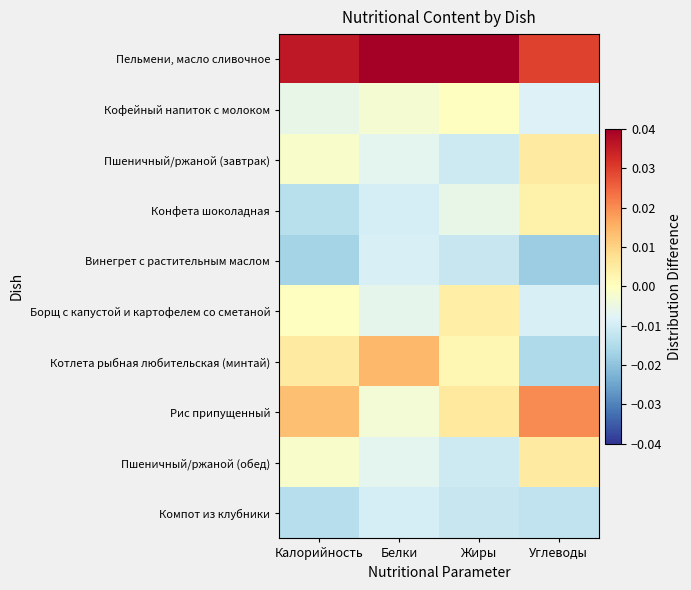

At which category is the sum across all series the highest?

Калорийность